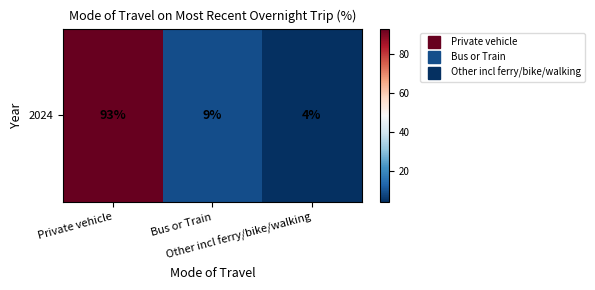

Rank the categories by value from lowest to highest.

Other incl ferry/bike/walking, Bus or Train, Private vehicle